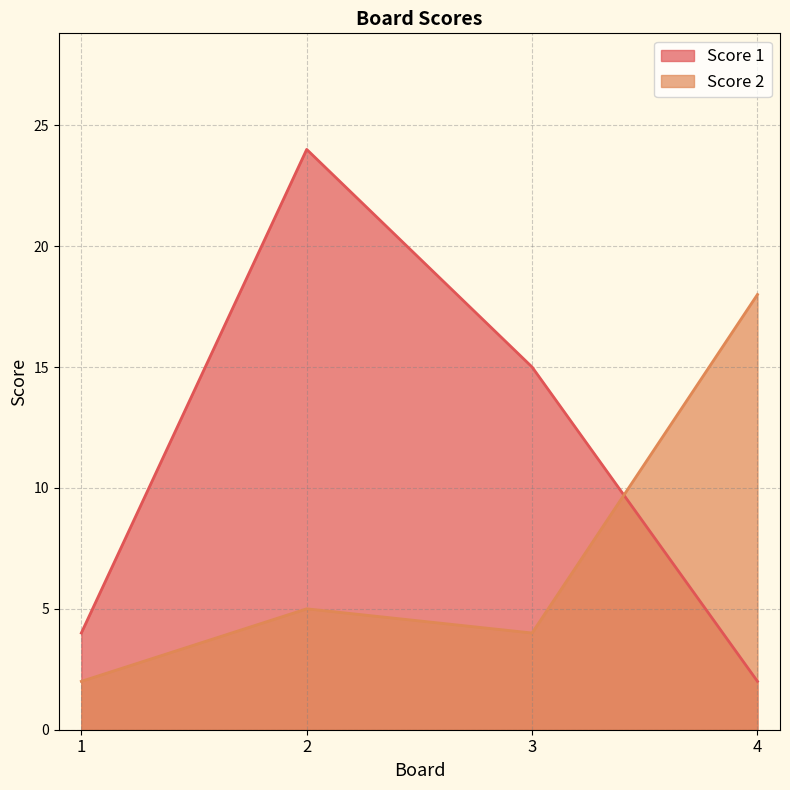

Between 2 and 3, which series saw the biggest shift?

Score 1